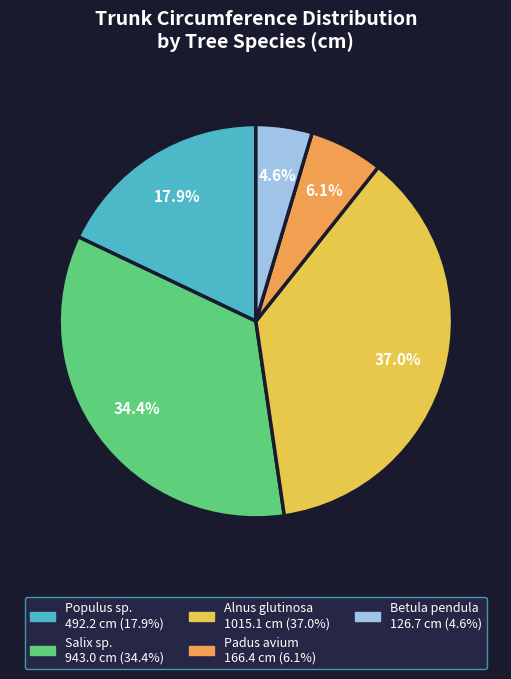

Does any single category account for the majority?

No